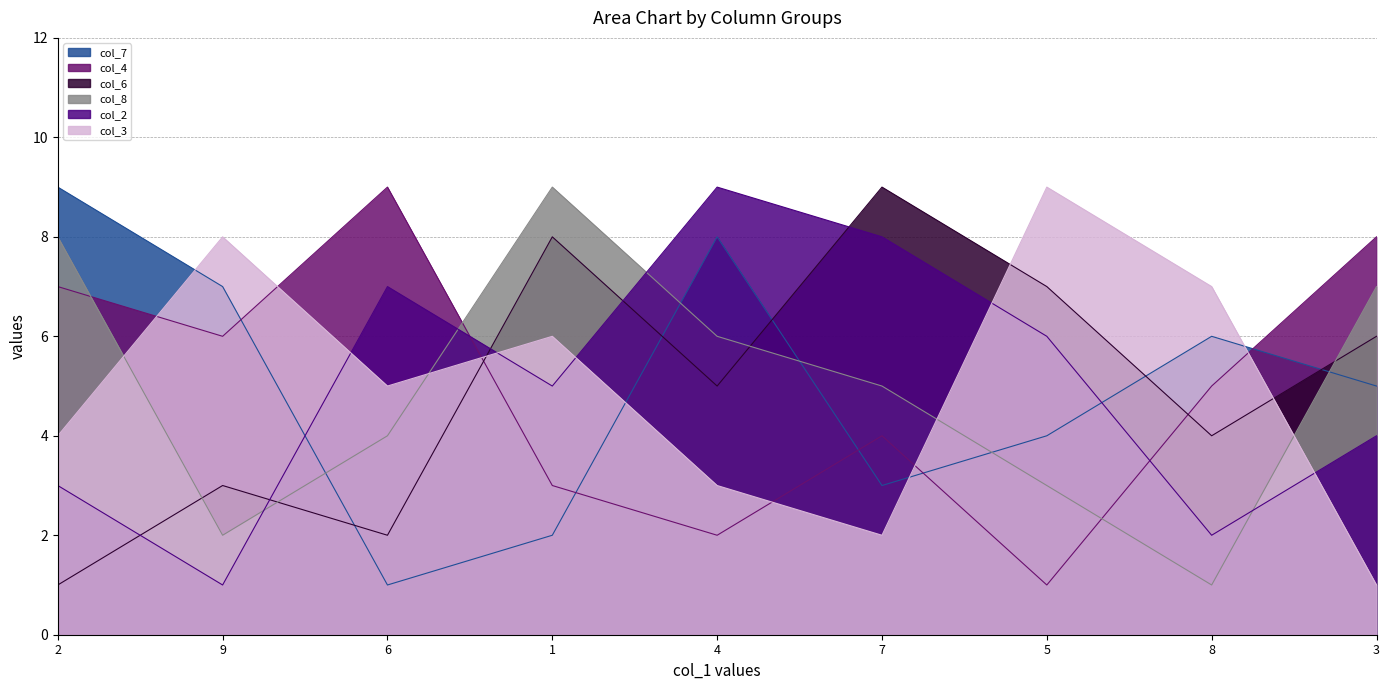

What is the difference between the col_8 values at 8 and 5?

2